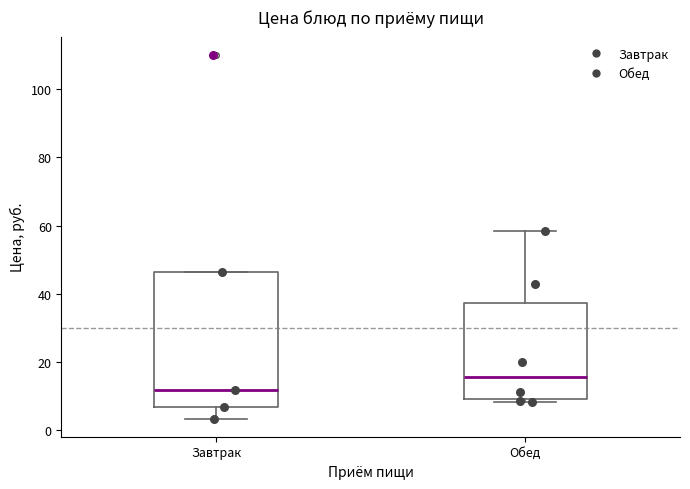

Where is the upper edge of the box for Обед on the y-axis? The values are not printed on the chart, so give them approximately, as read against the axis.

38